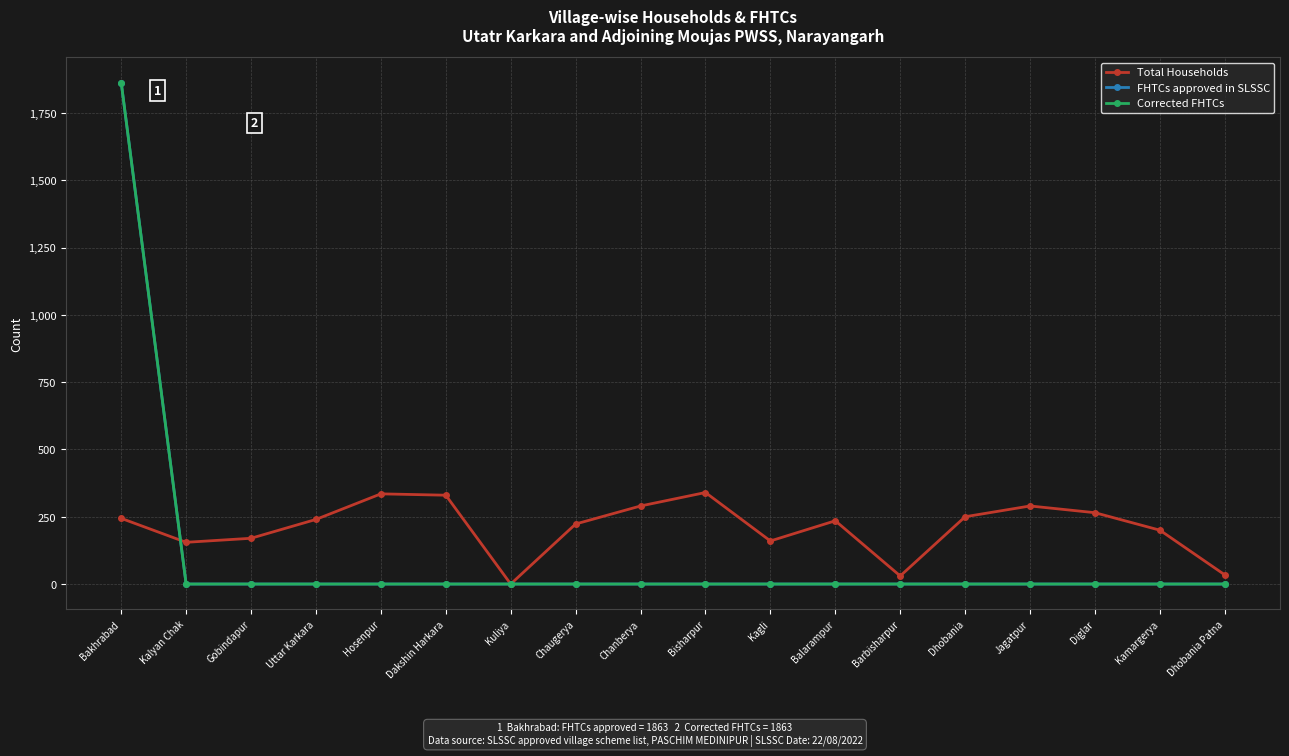

Does the chart have visible grid lines?

Yes